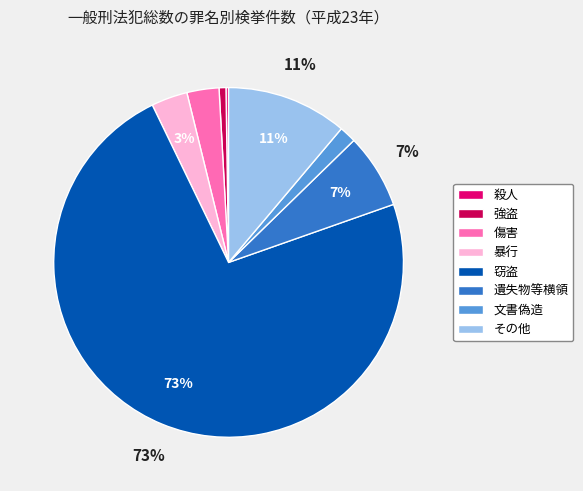

Which category has the biggest portion of the pie?

窃盗